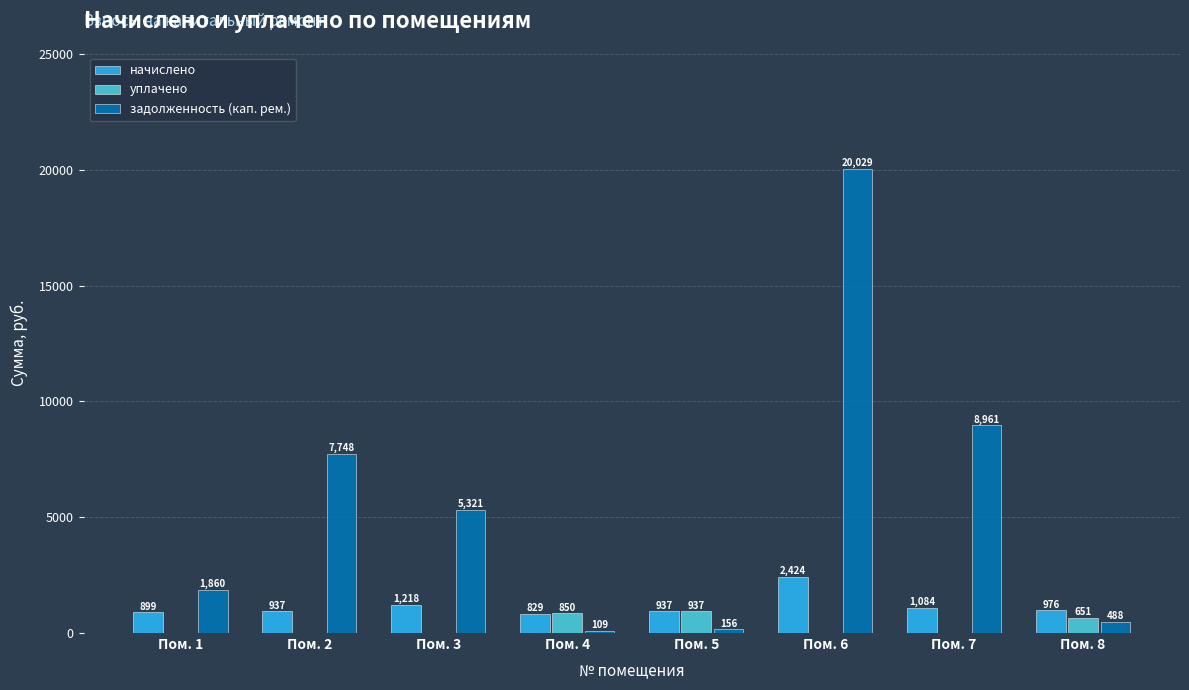

How many groups of bars are there?

8